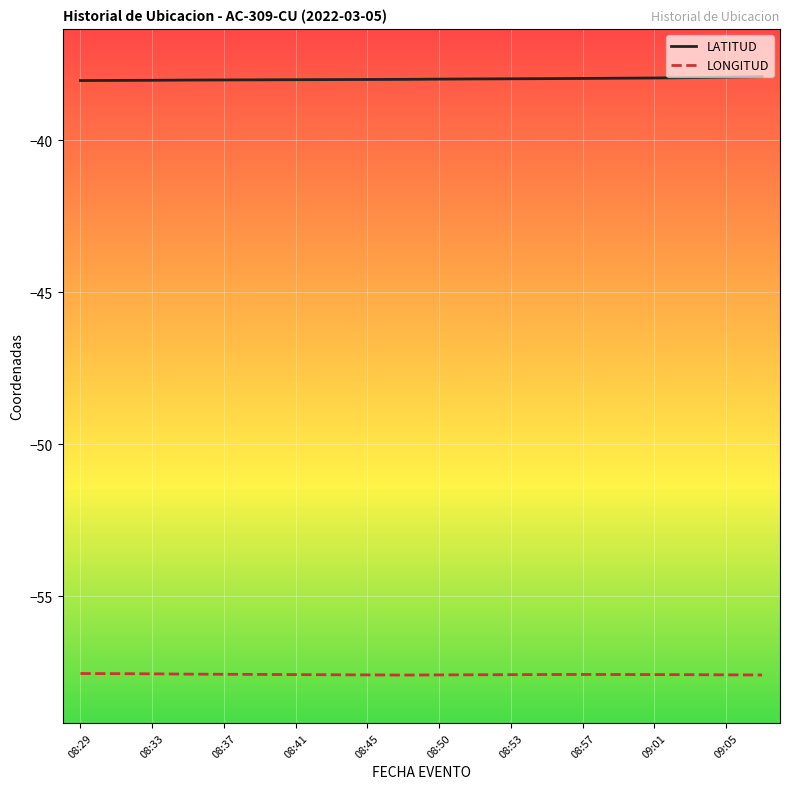

True or false: LONGITUD and LATITUD cross at least once.

False